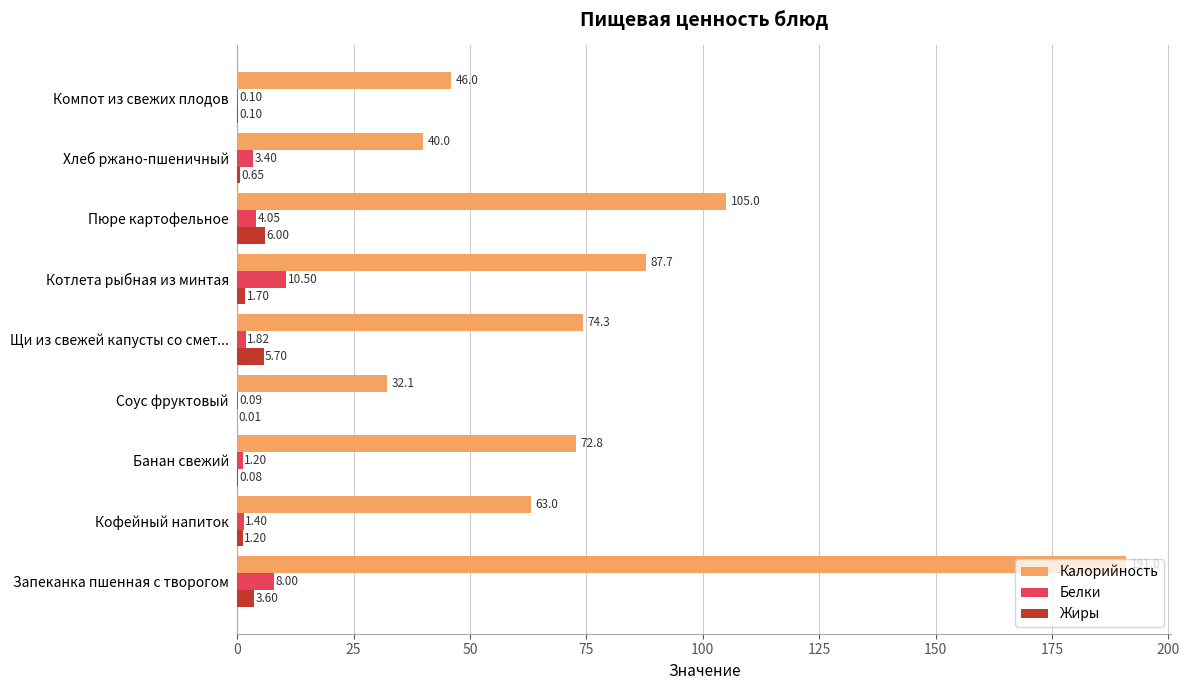

Where is Жиры nearest to the value 3?

Запеканка пшенная с творогом